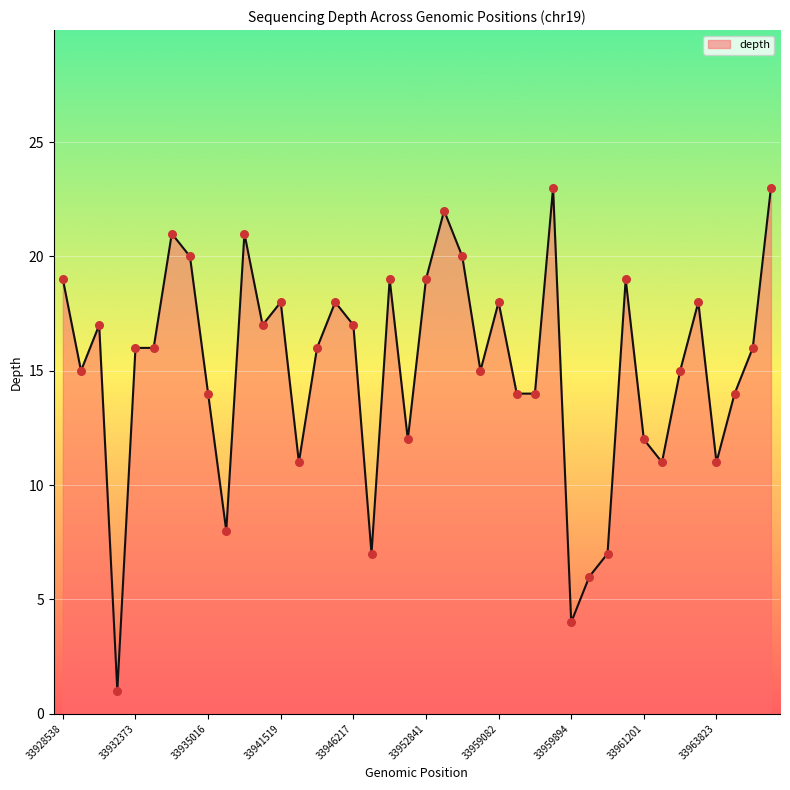

What is the difference between the maximum and minimum values?

22